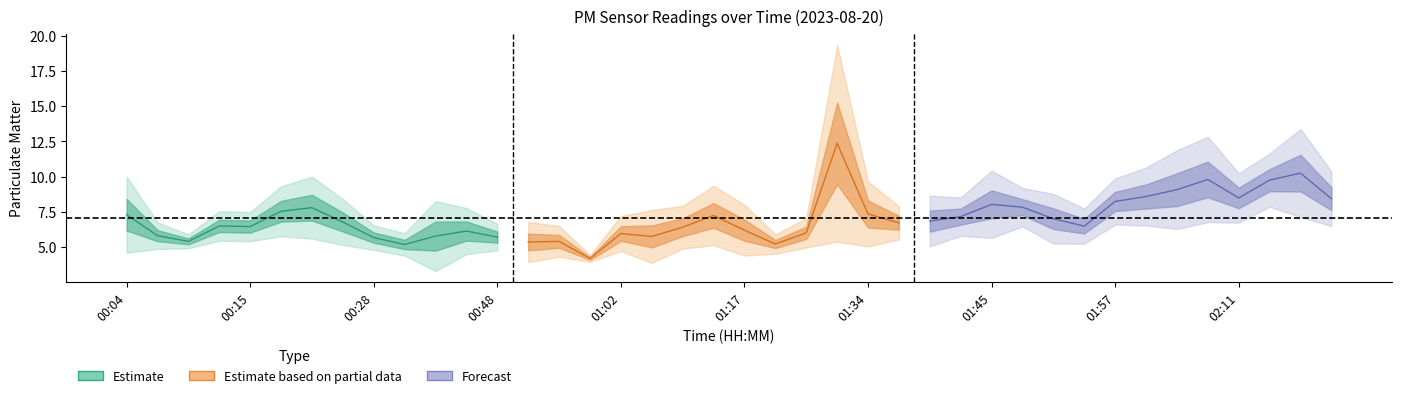

How many values in the P1 series are below 8?

20